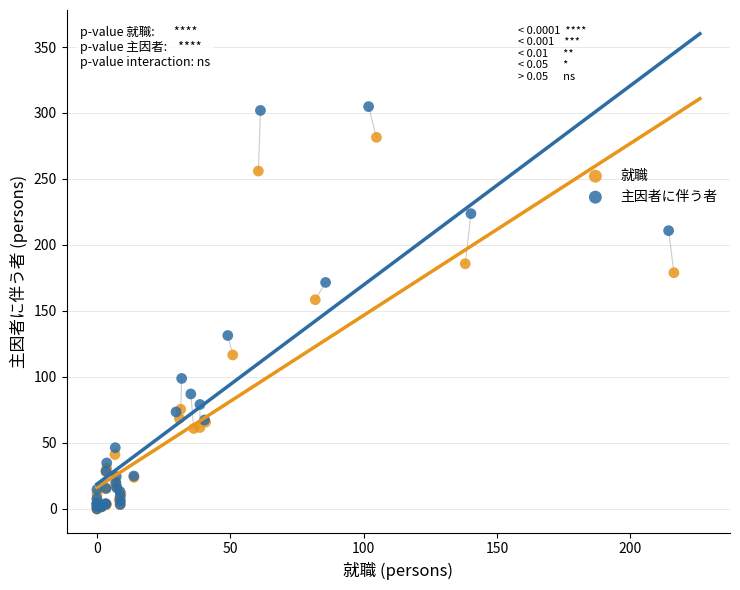

Which series has the largest Y range (max minus min)?

主因者に伴う者